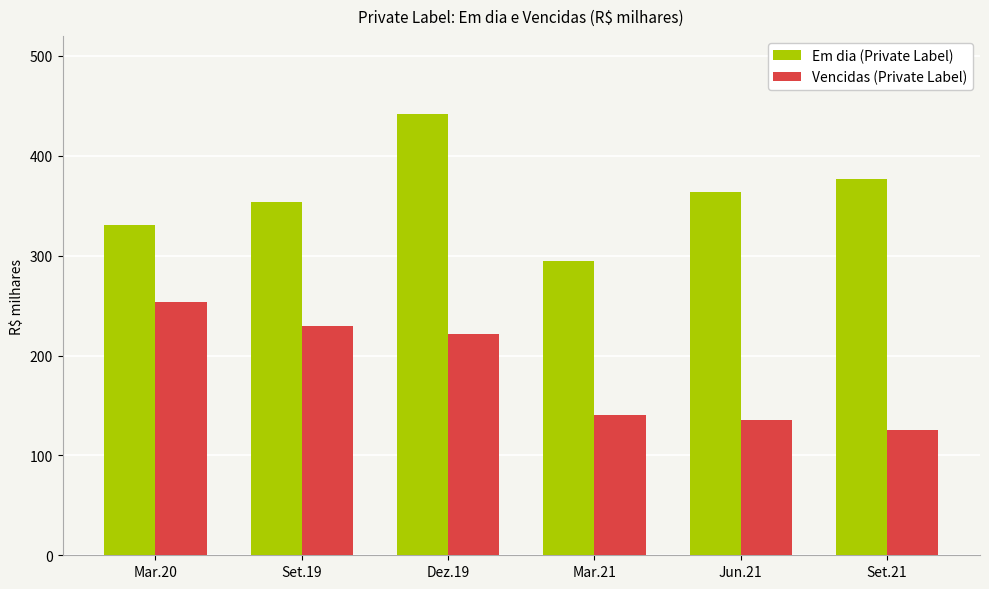

What is the average value of the Vencidas (Private Label) series?

184.2